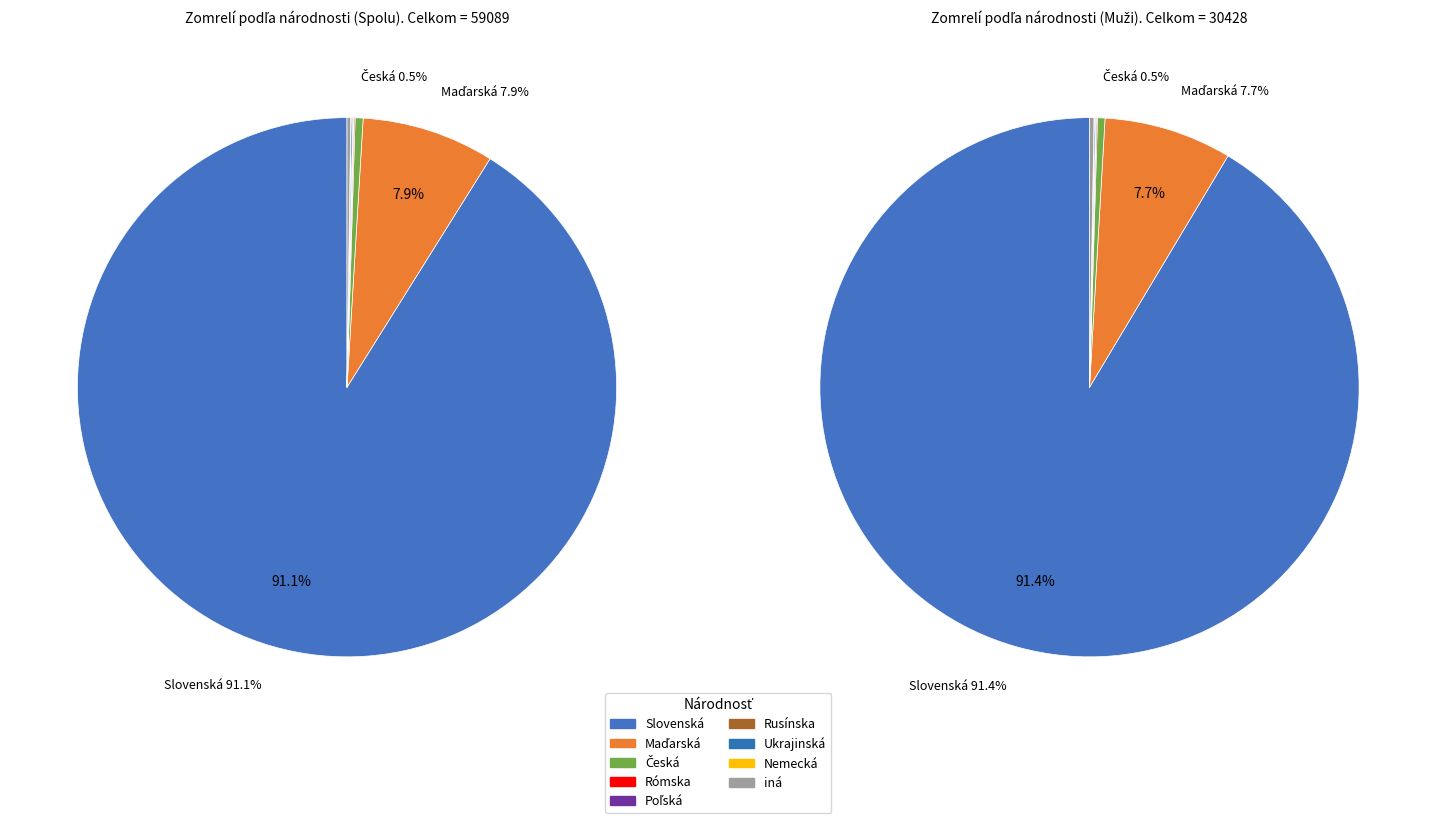

What percentage is the Slovenská slice, to the nearest percent?

91%